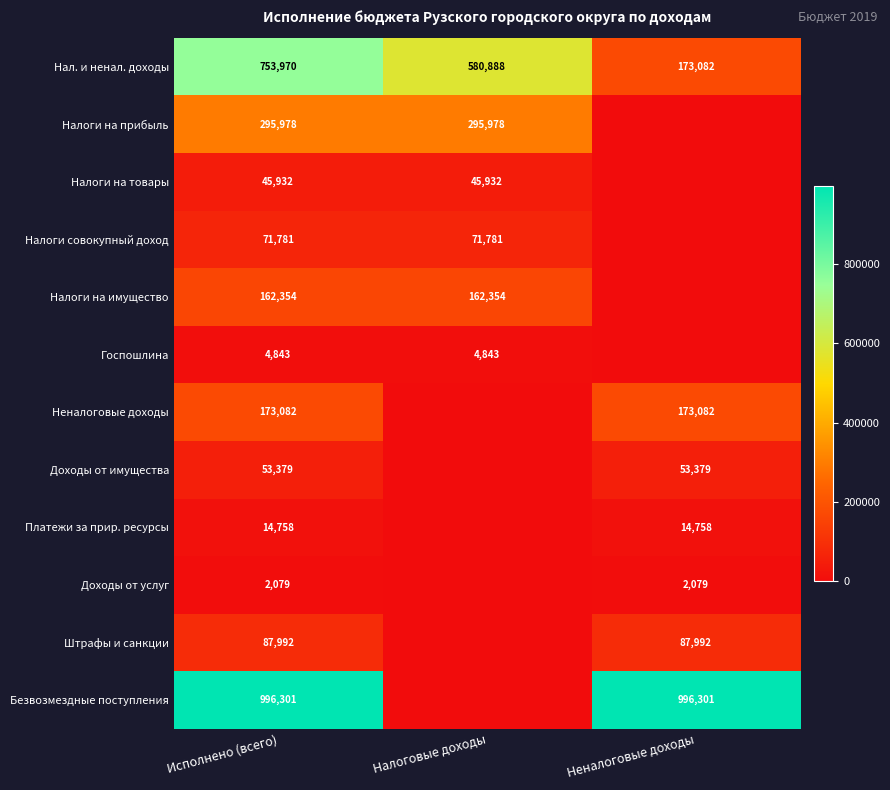

What is the spread (max minus min) of values at Исполнено (всего)?

994222